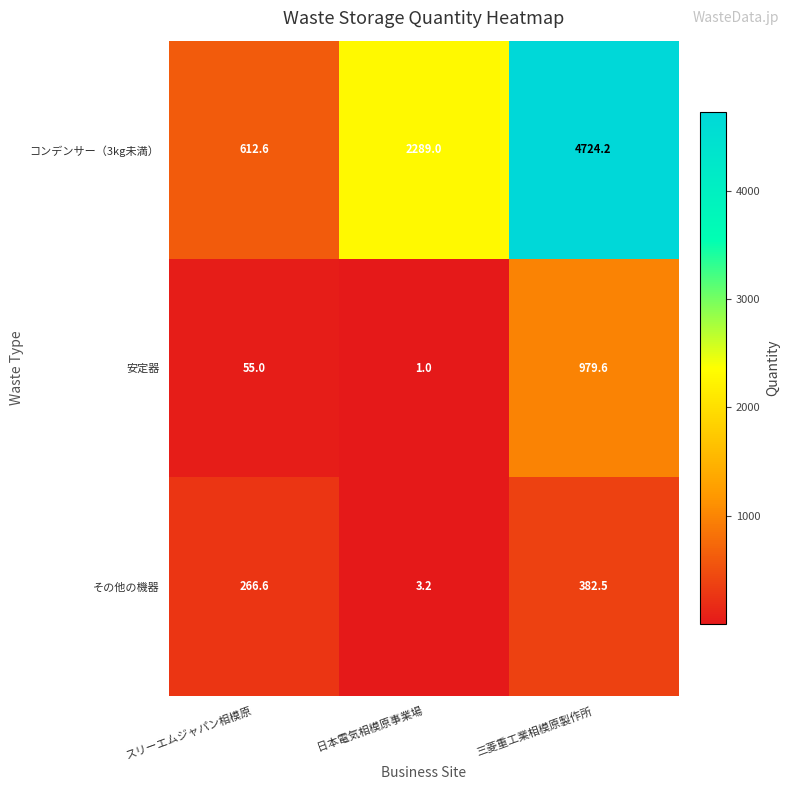

At which label does その他の機器 first exceed 266?

スリーエムジャパン相模原